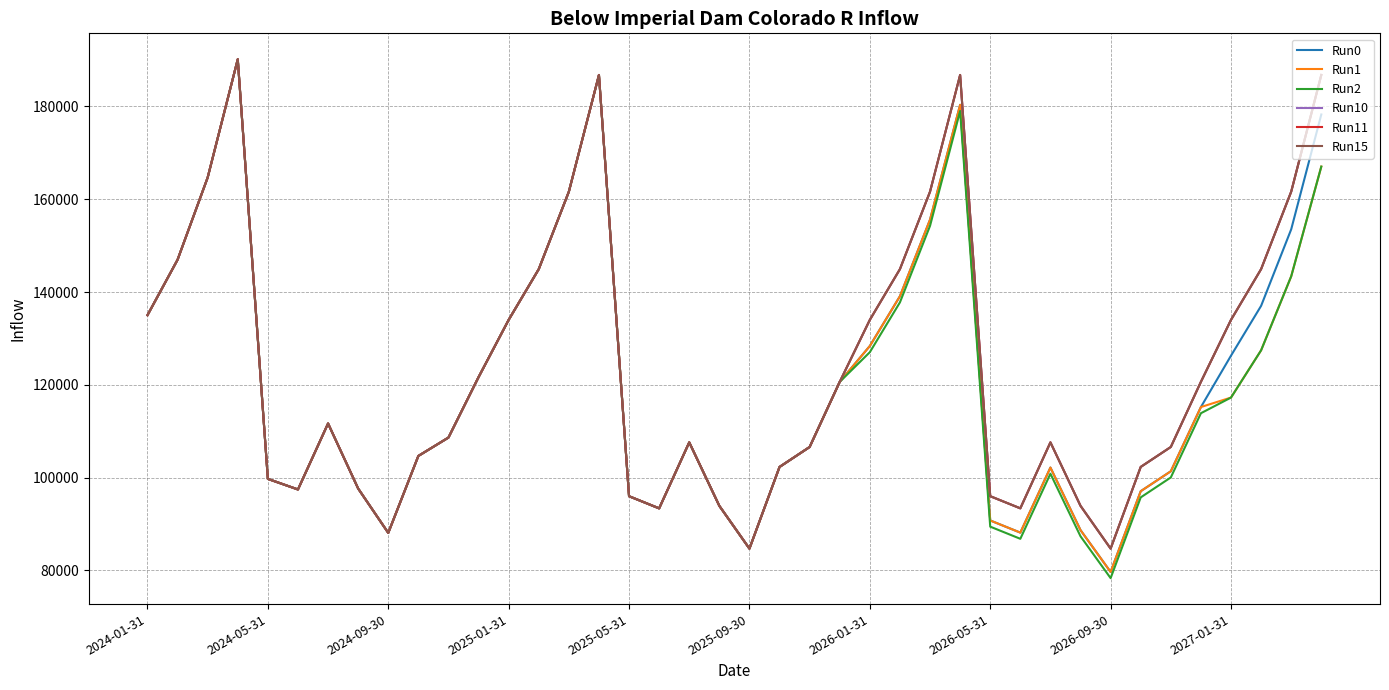

Does the chart display data point markers on the line(s)?

No